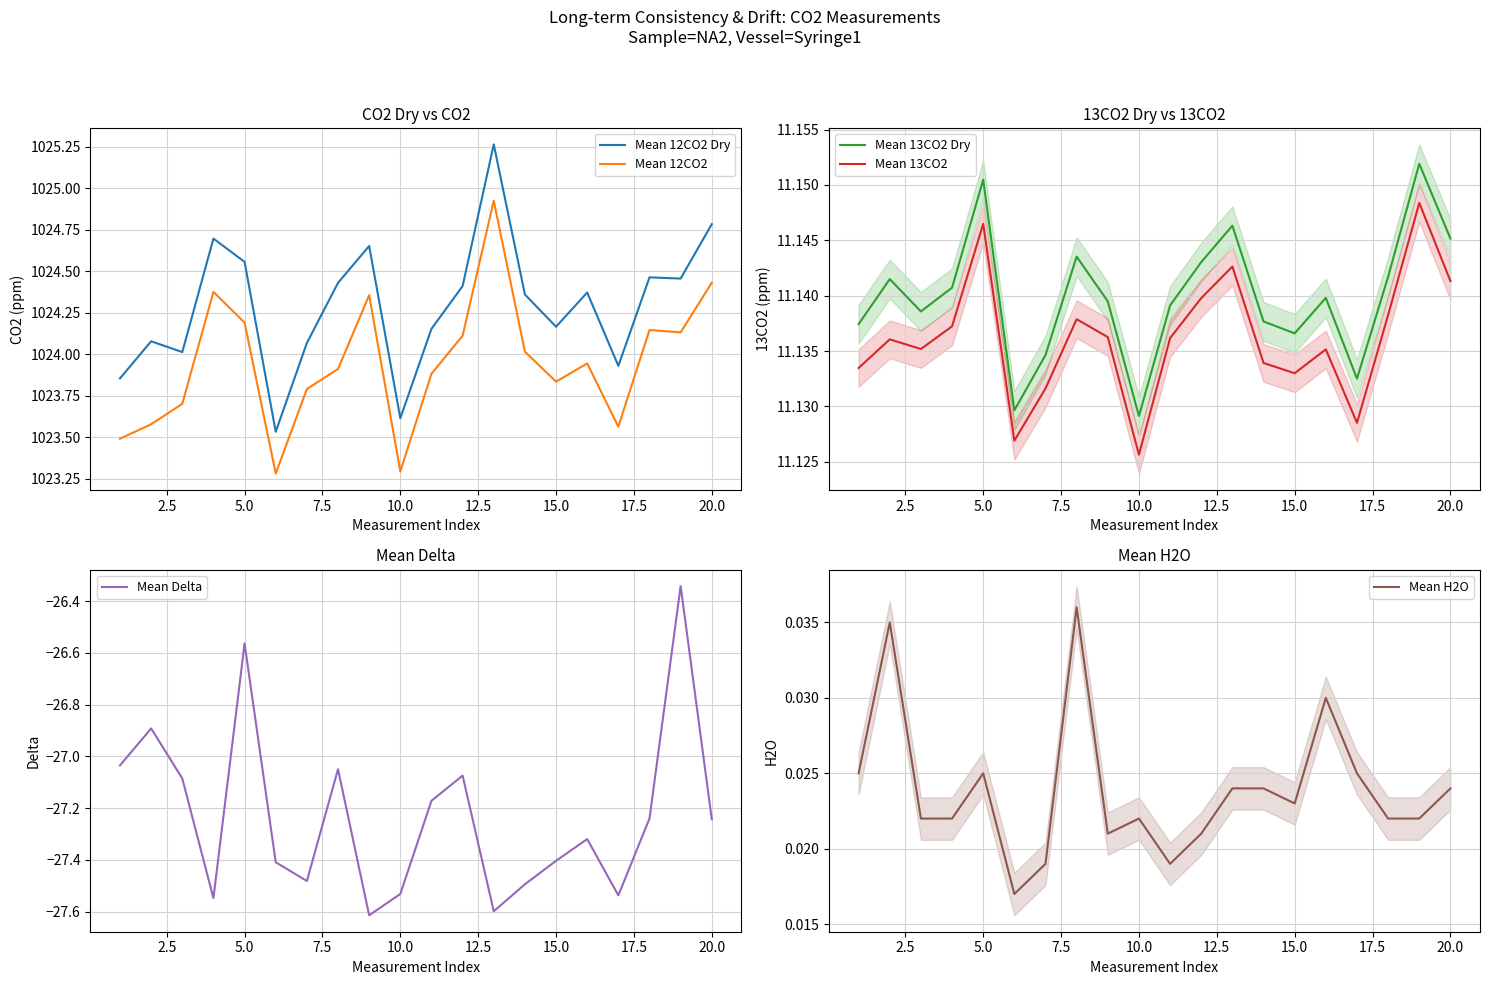

How many series are shown in this chart?

6